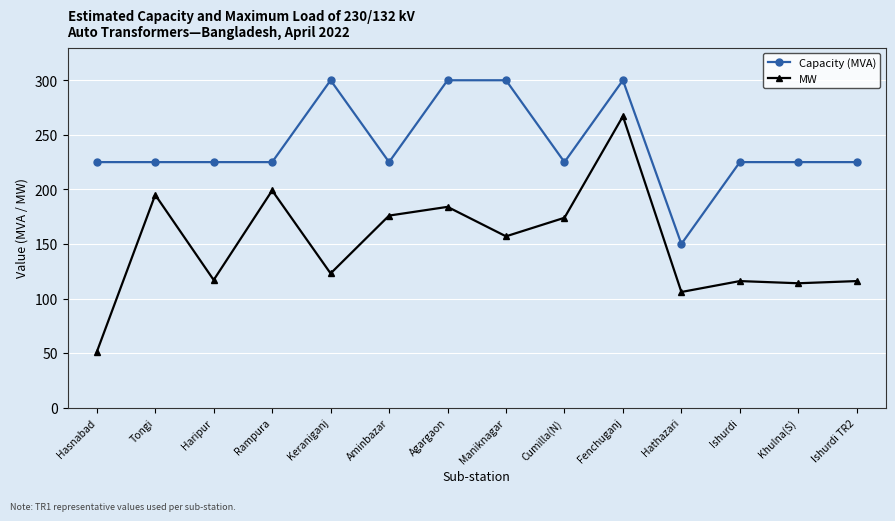

What is the spread (max minus min) of values at Aminbazar?

49